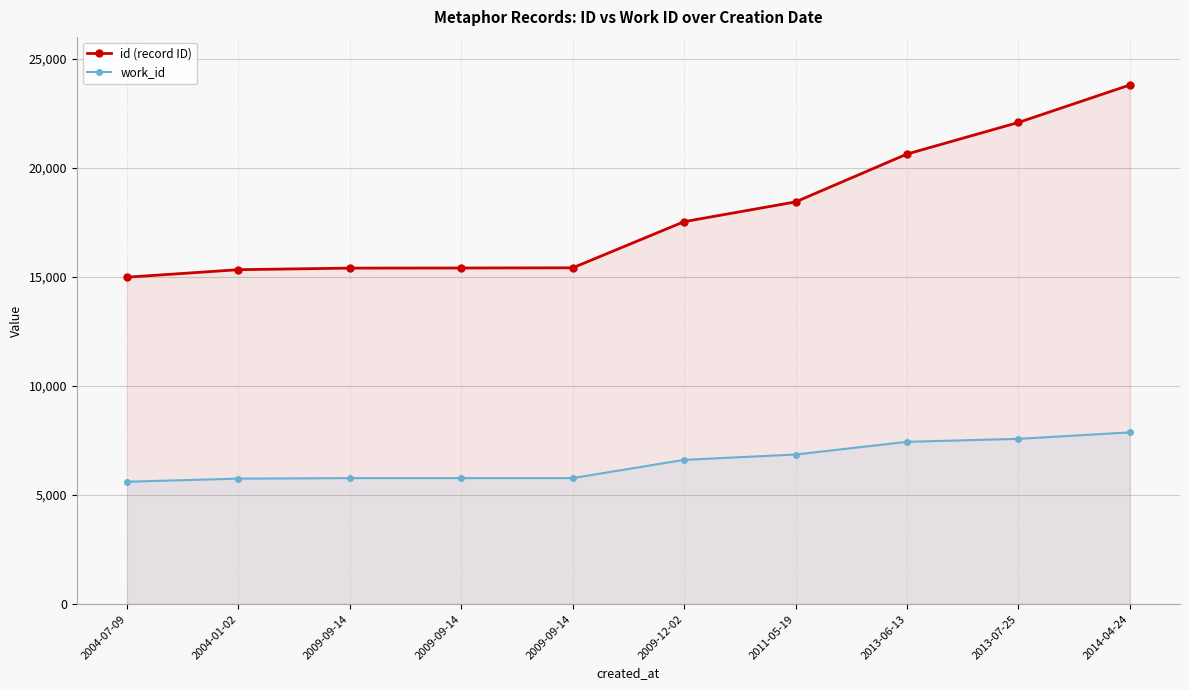

What is the difference between the id (record ID) values at 2011-05-19 and 2009-09-14?

3035